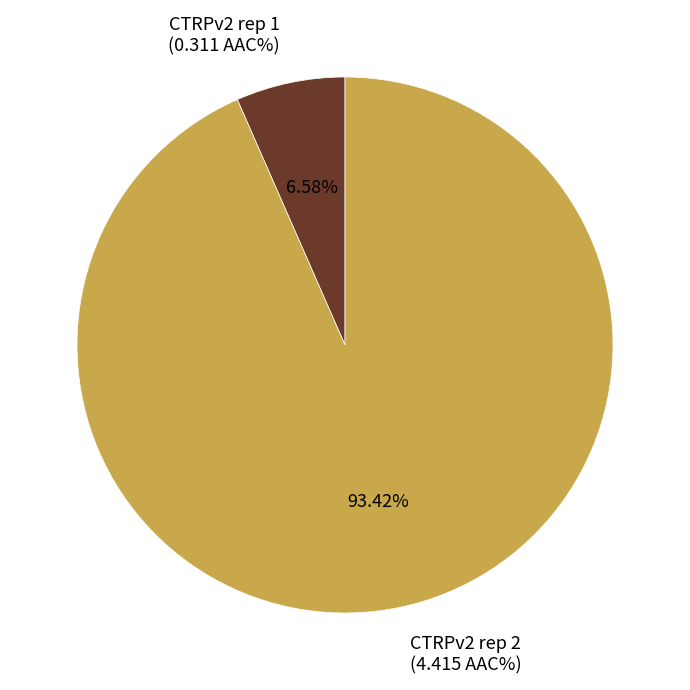

Between CTRPv2 rep 1 and CTRPv2 rep 2, which is larger?

CTRPv2 rep 2